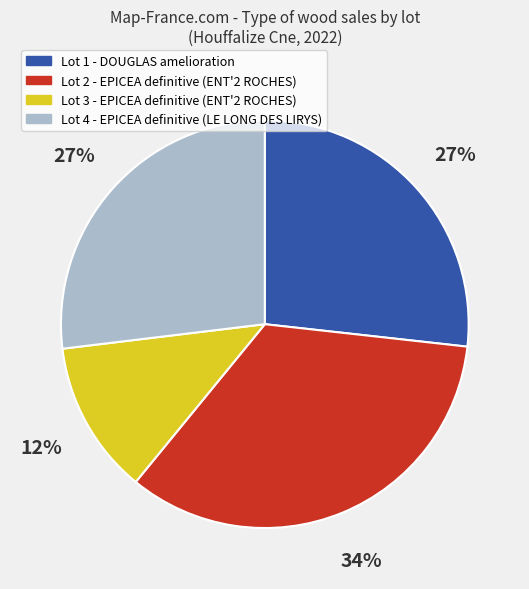

To the nearest percent, what is the difference between the largest and smallest slice percentages?

22%